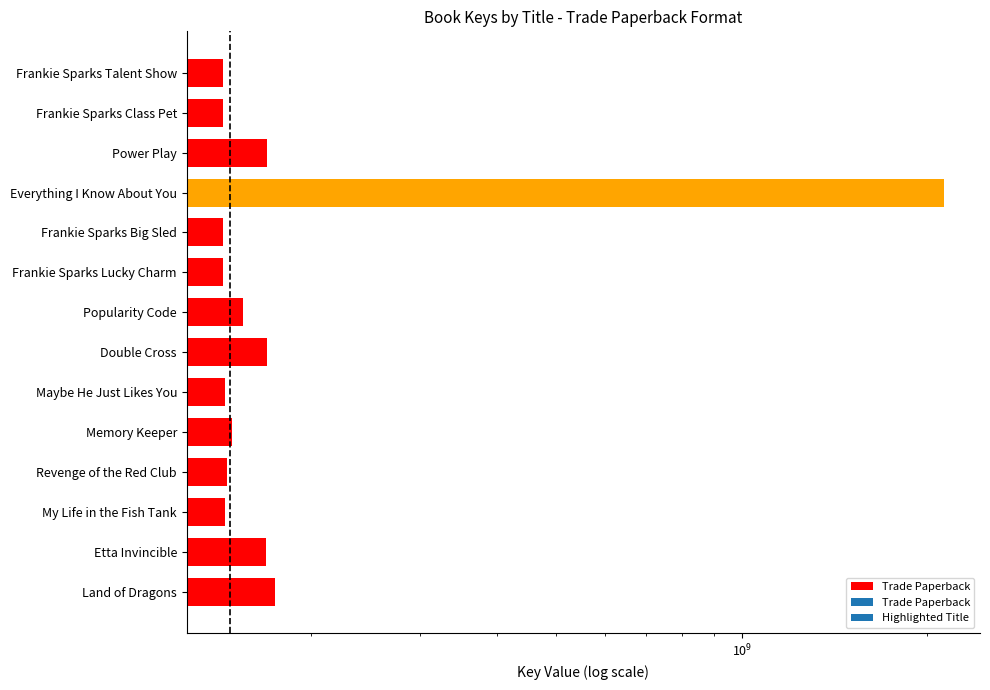

What is the change in value from My Life in the Fish Tank to Frankie Sparks Big Sled?

-996226